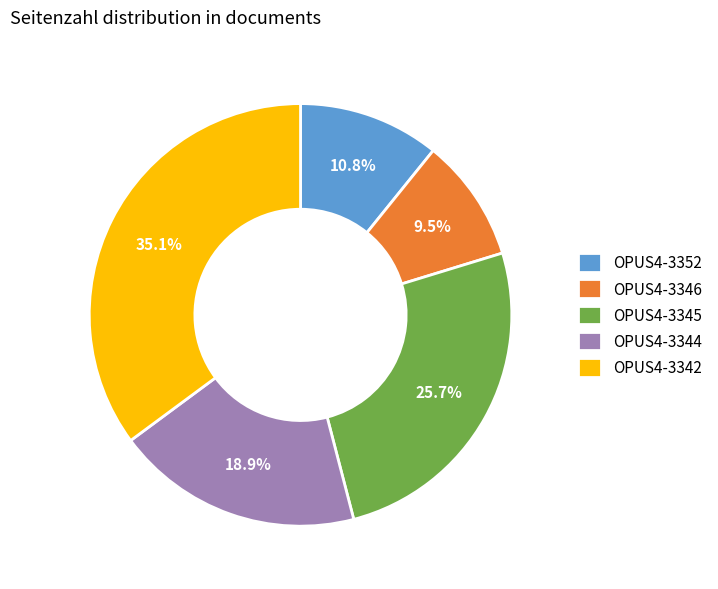

How many slices are in this pie chart?

5